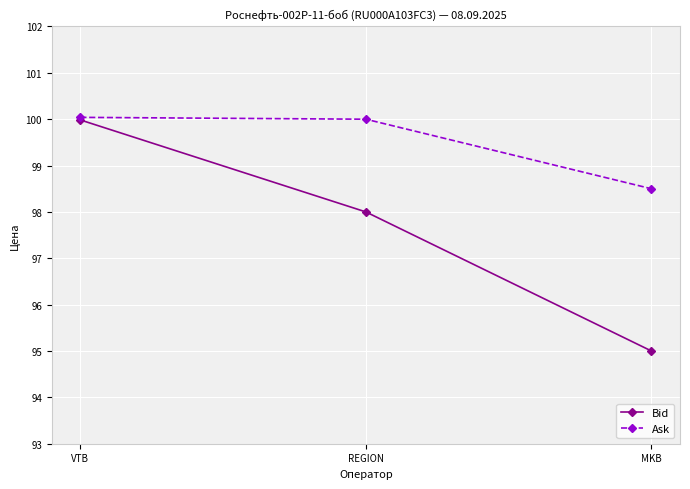

What is the highest value of the Bid series?

100.0